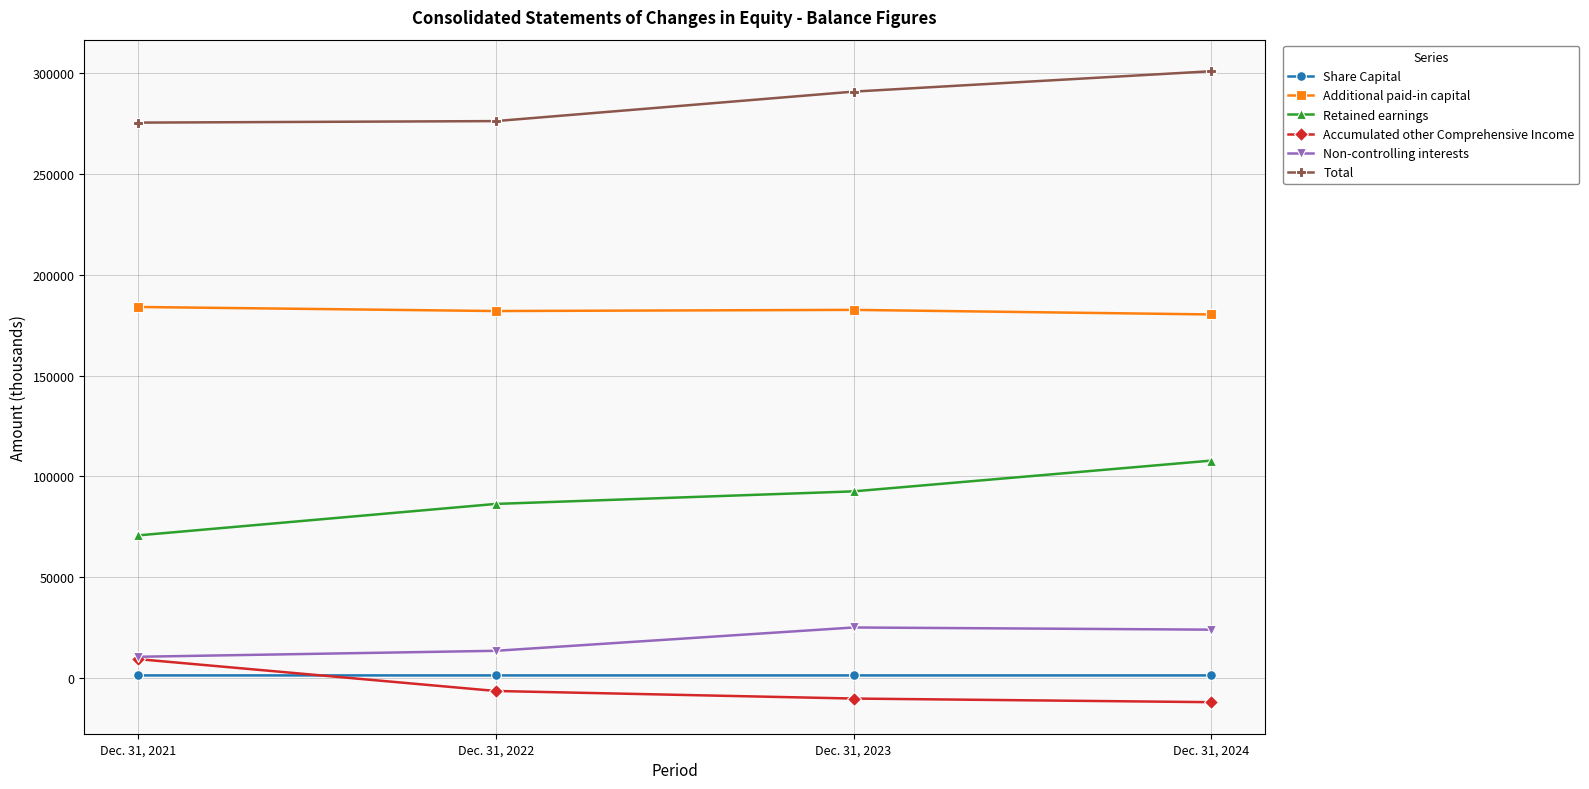

Rank the series by their maximum value, from lowest to highest.

Share Capital, Accumulated other Comprehensive Income, Non-controlling interests, Retained earnings, Additional paid-in capital, Total